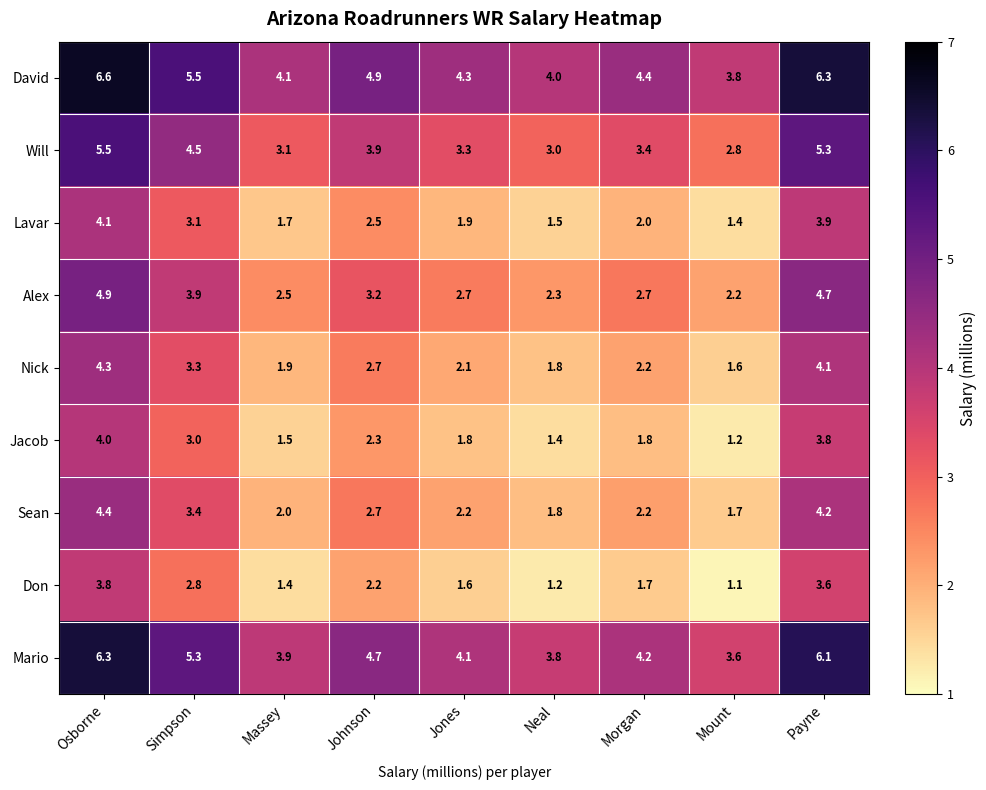

What is the greatest value displayed?

6.6